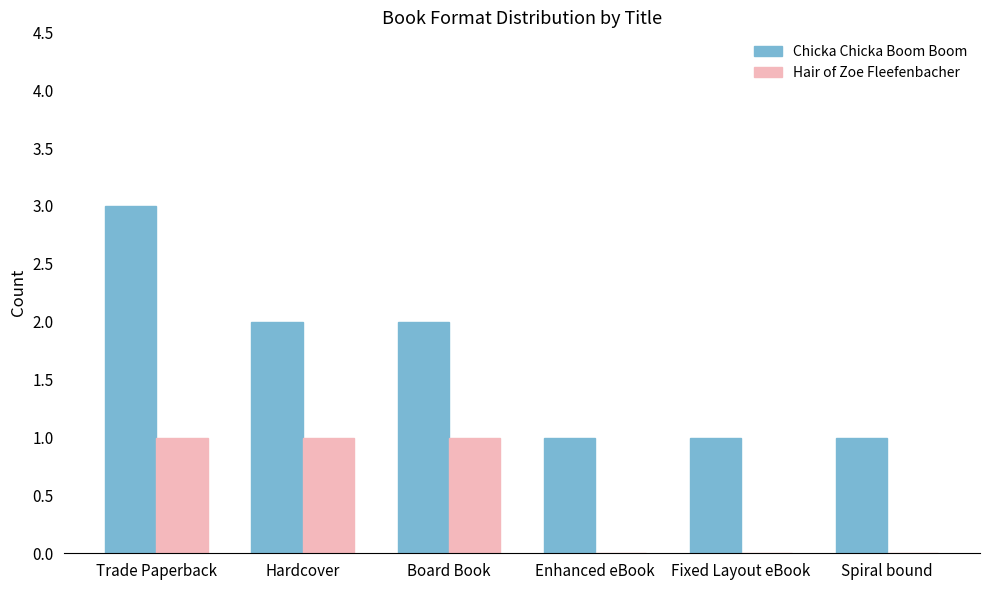

Which series has the largest total across all categories?

Chicka Chicka Boom Boom